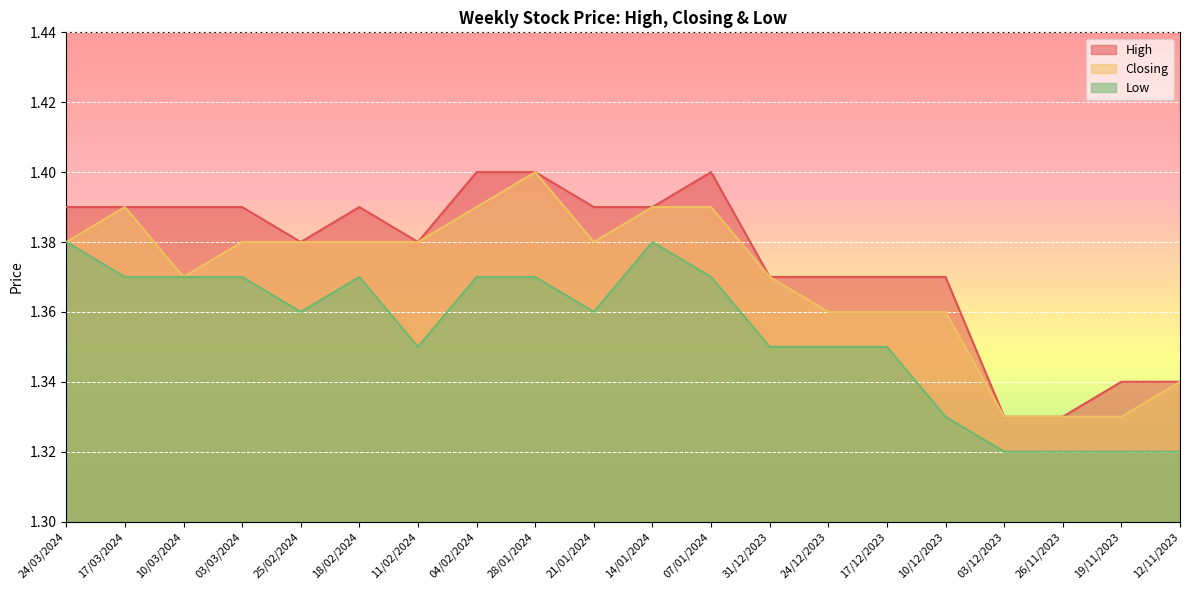

List the series in order of their overall mean, highest first.

High, Closing, Low